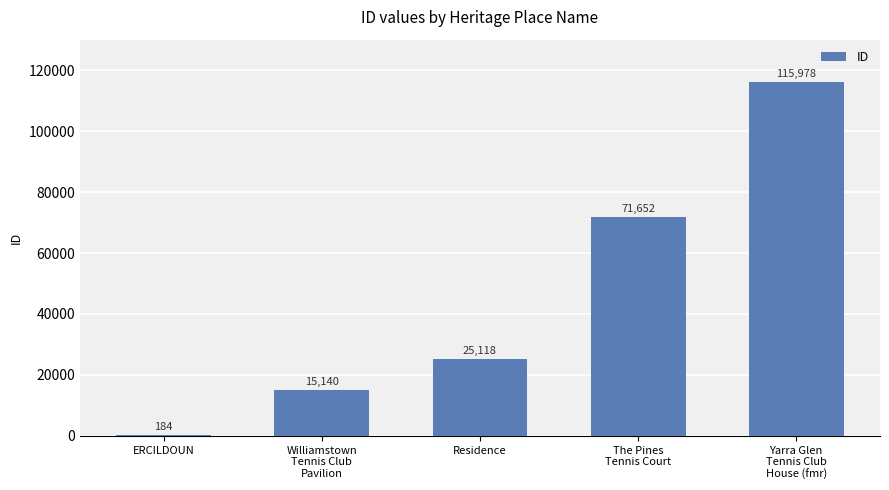

At which category does the chart reach its peak across all series?

Yarra Glen
Tennis Club
House (fmr)